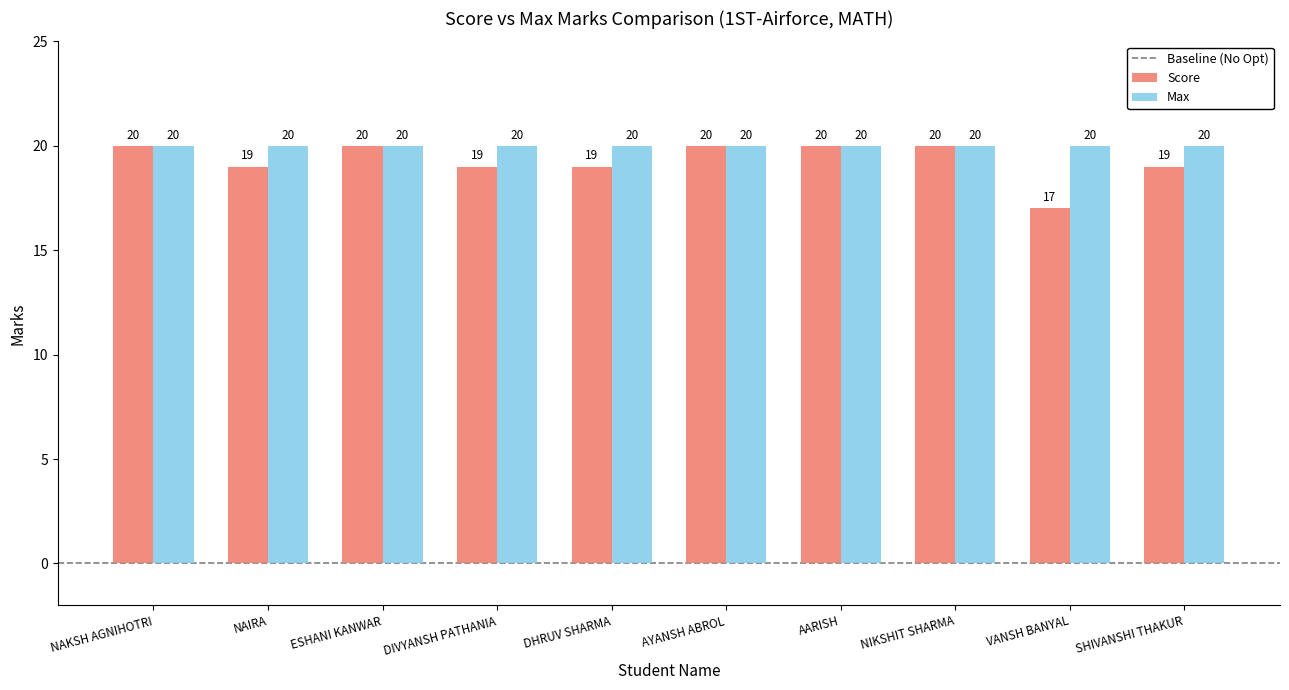

What is the greatest value displayed?

20